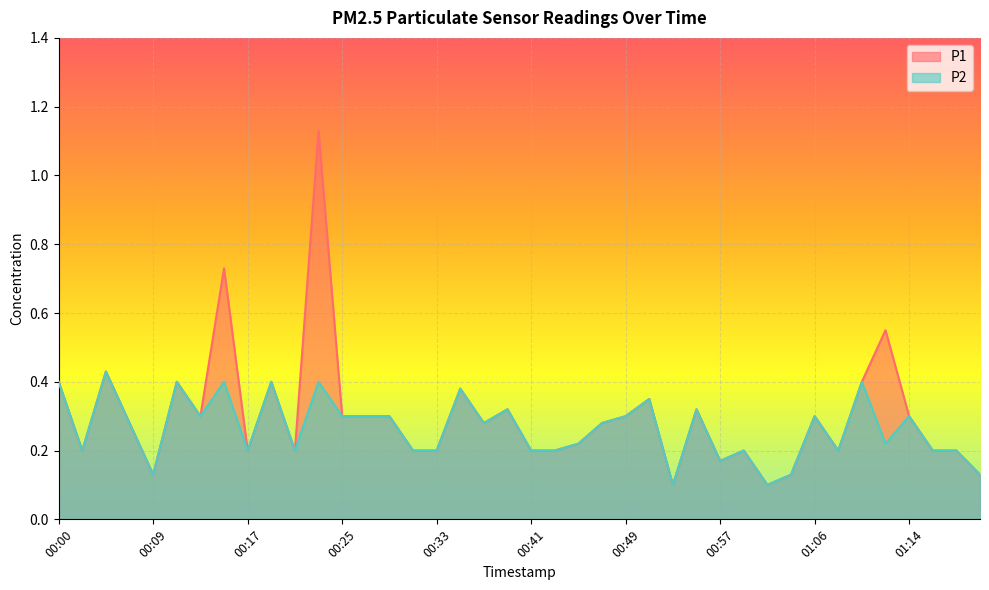

At how many categories does at least one series exceed 1?

1